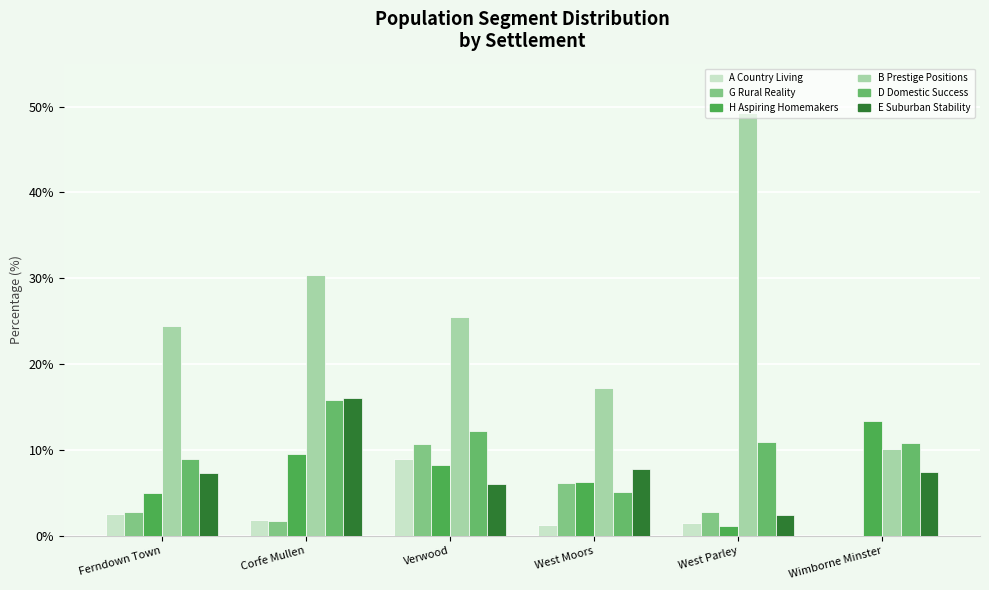

The B Prestige Positions series shows 49.2 at West Parley. True or false?

True